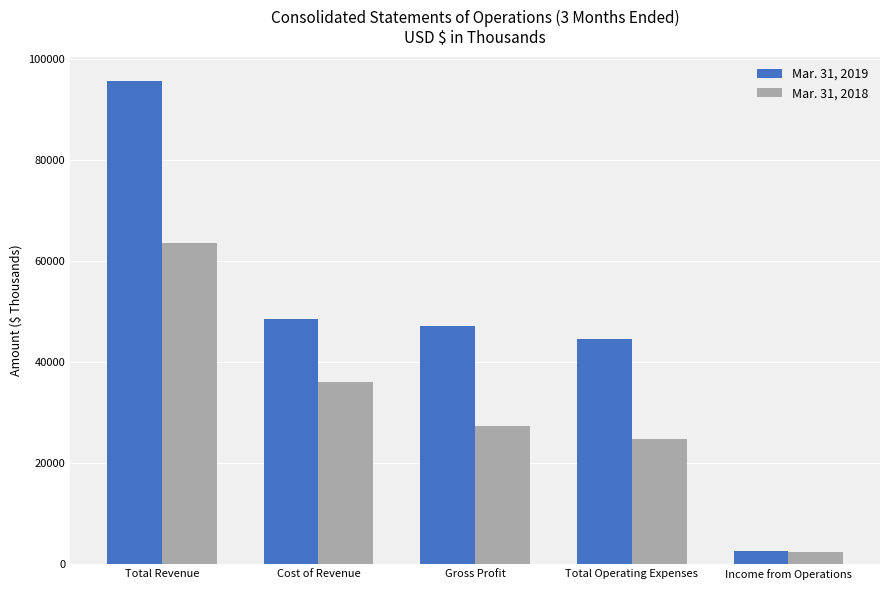

Is it true that Mar. 31, 2018 equals 36120 at Cost of Revenue?

True